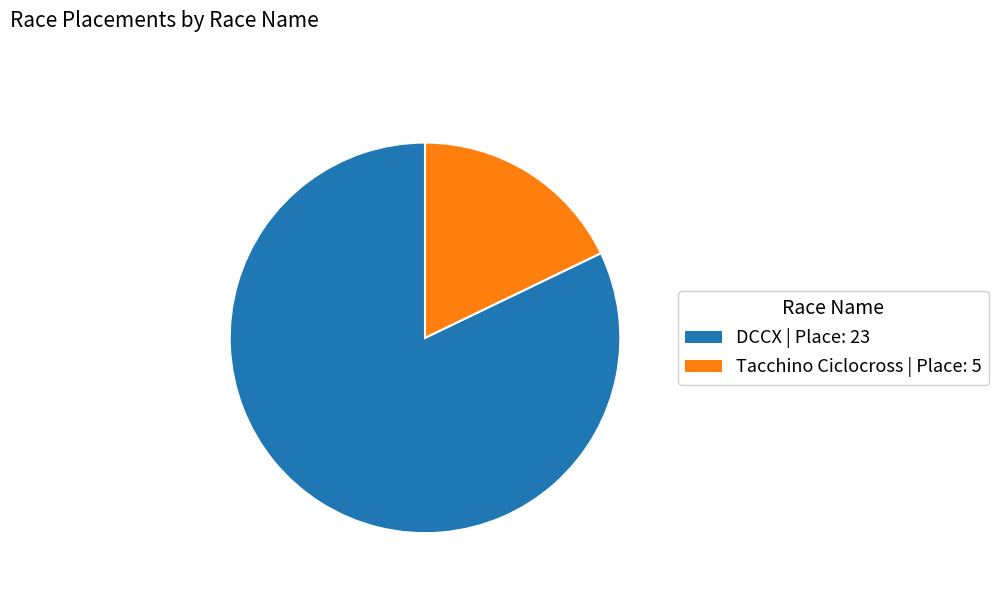

What is the largest slice in the pie chart?

DCCX